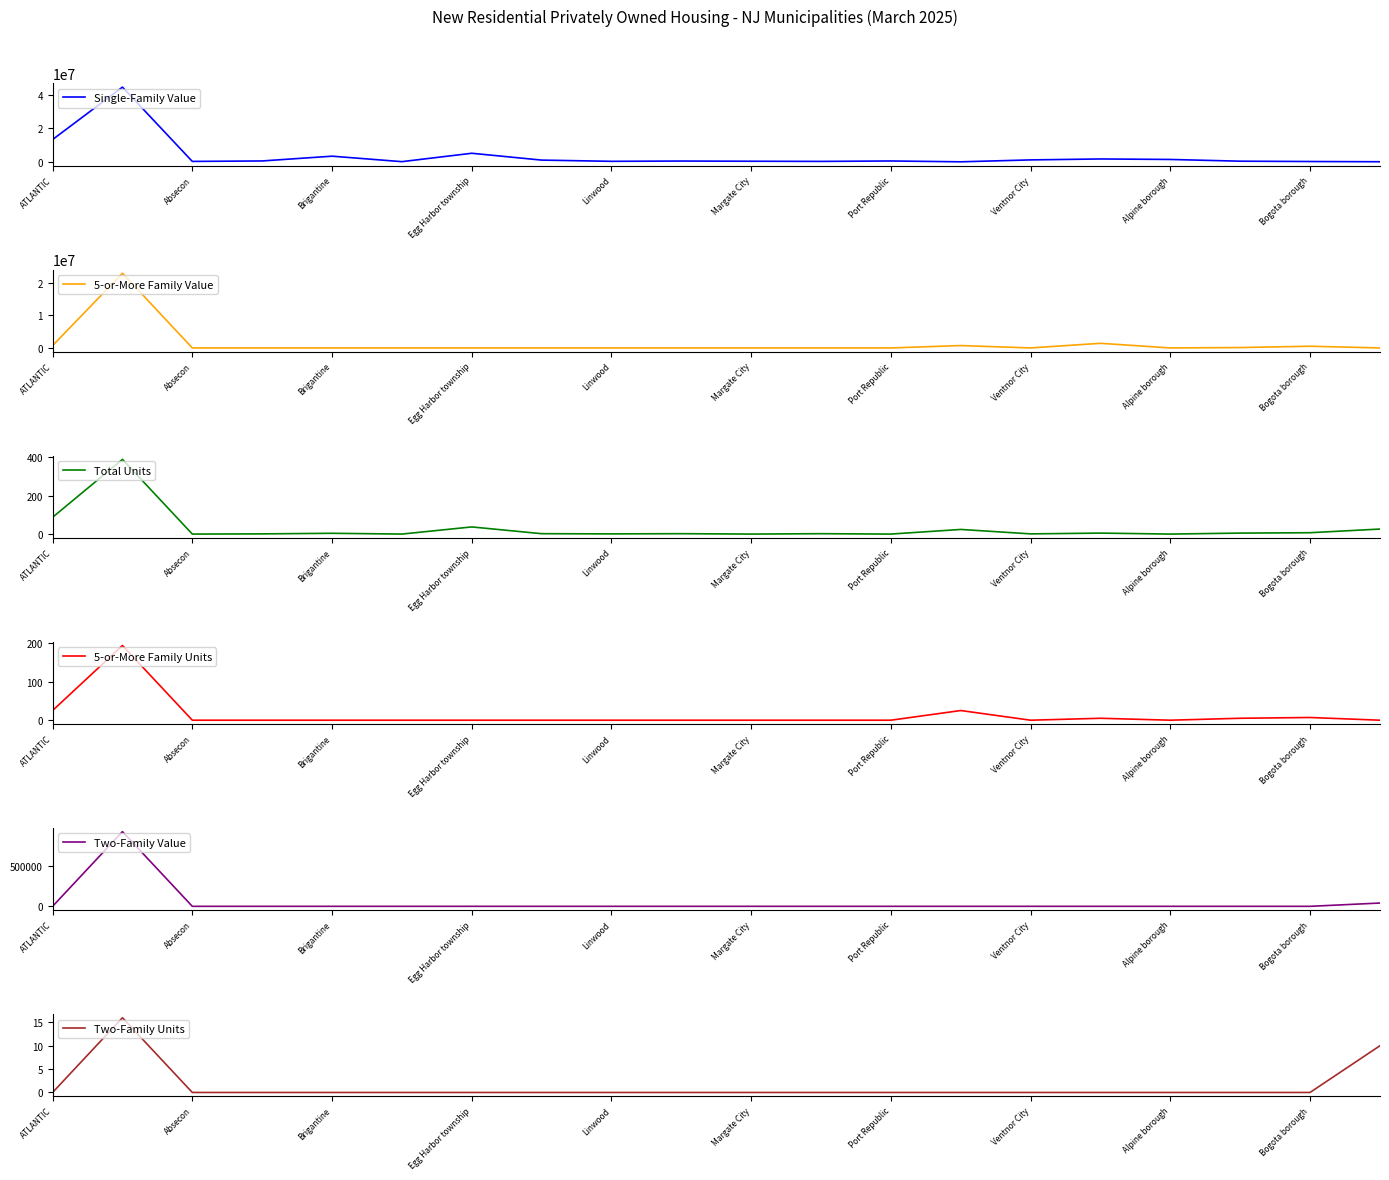

The Single-Family Value series shows 3354038 at Brigantine. True or false?

True